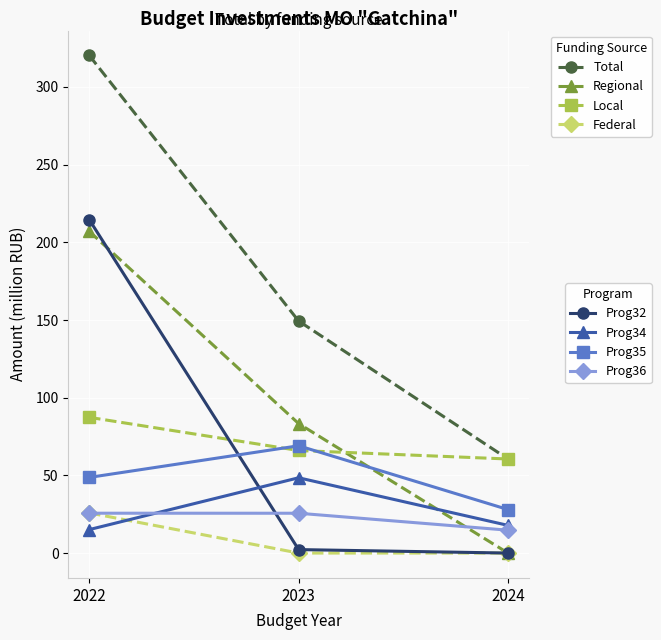

At which category is the sum across all series the highest?

2022